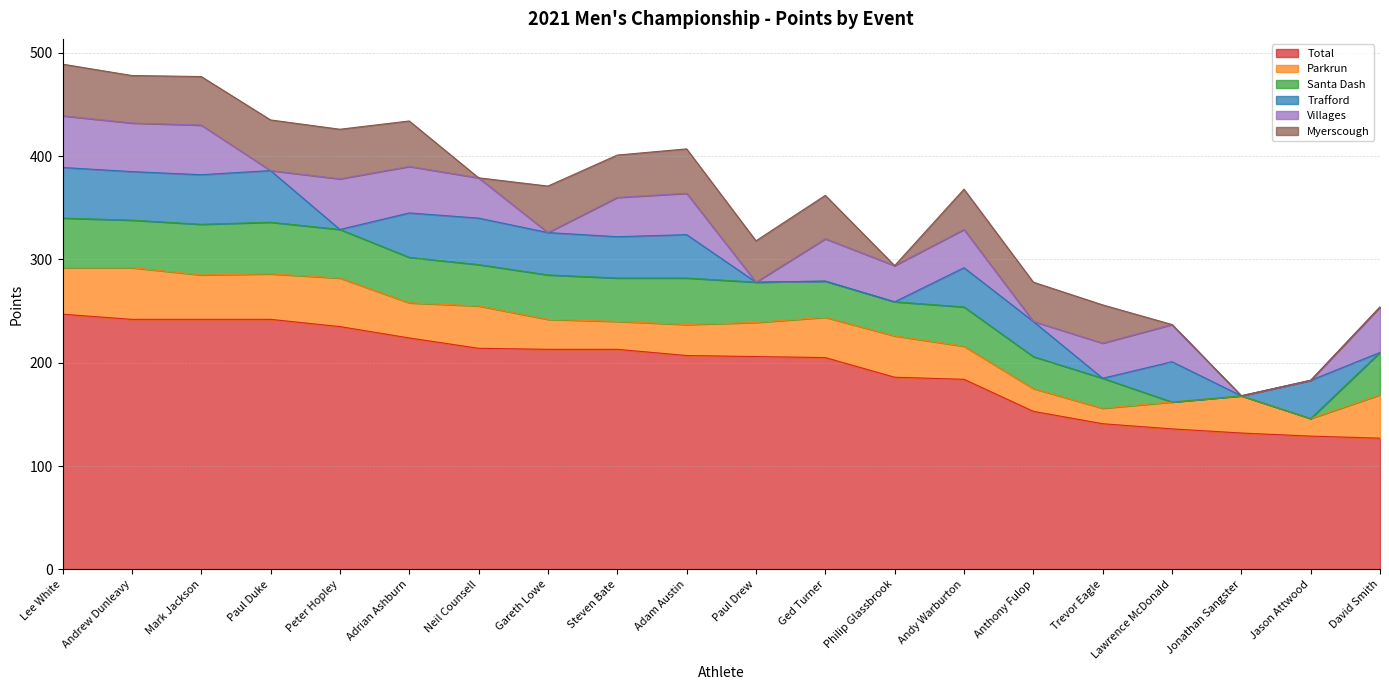

What is the label of the 14th point from the right?

Neil Counsell